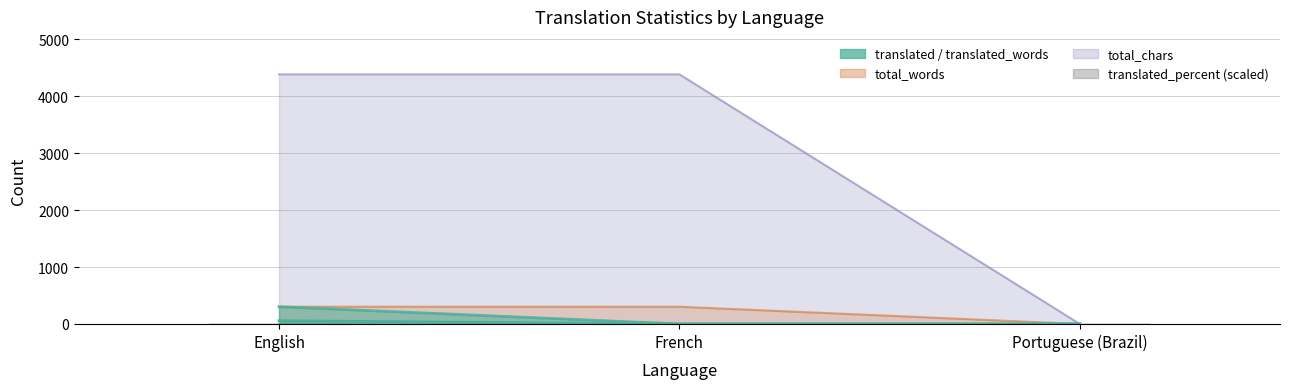

Which has a higher value, English or Portuguese (Brazil)?

English